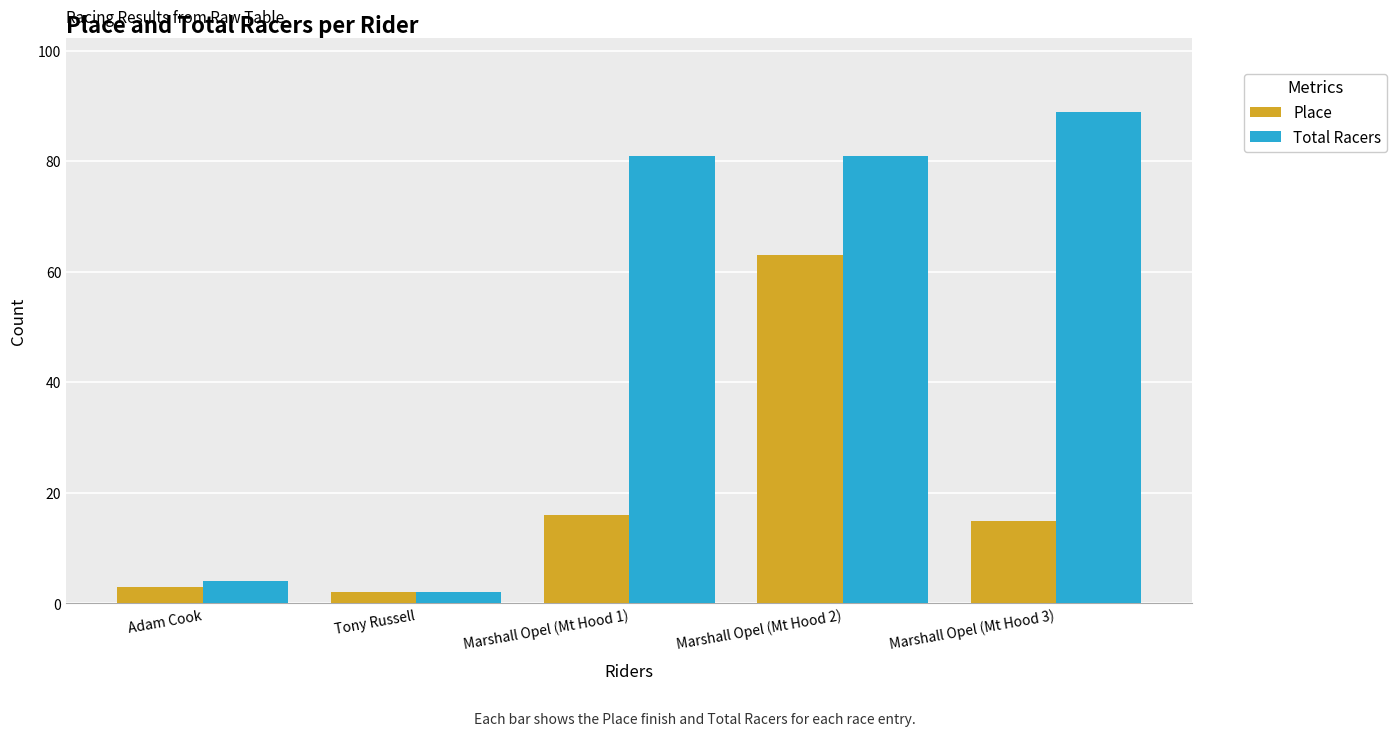

Is it true that Place equals 3 at Adam Cook?

True